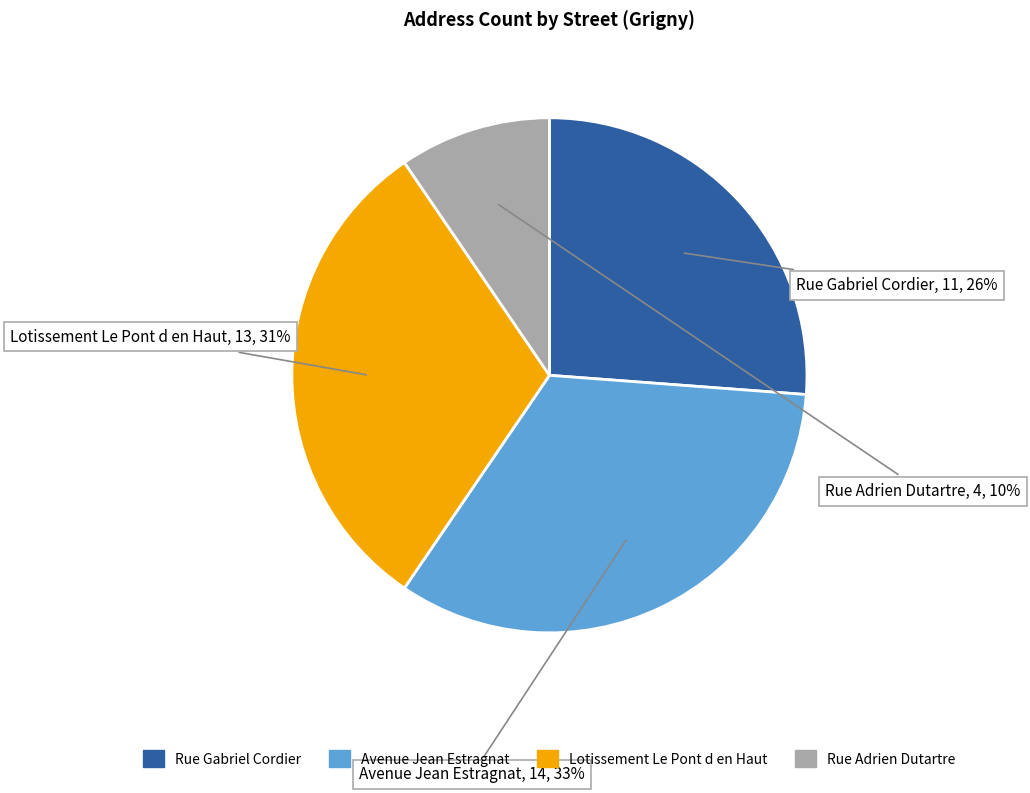

Approximately how many times larger is the value at Lotissement Le Pont d en Haut compared to Avenue Jean Estragnat?

0.9